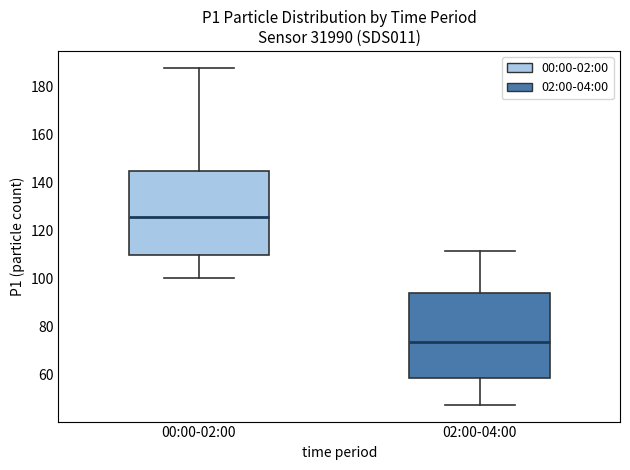

Which box's median line is the highest?

00:00-02:00